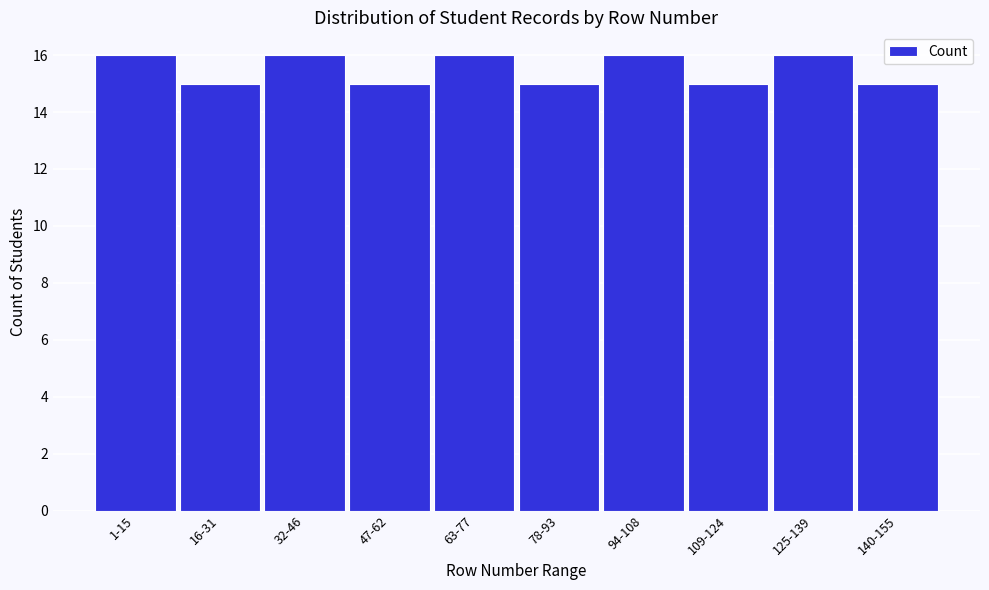

Reading left to right, list all the values displayed in this chart.

1-15=16	16-31=15	32-46=16	47-62=15	63-77=16	78-93=15	94-108=16	109-124=15	125-139=16	140-155=15